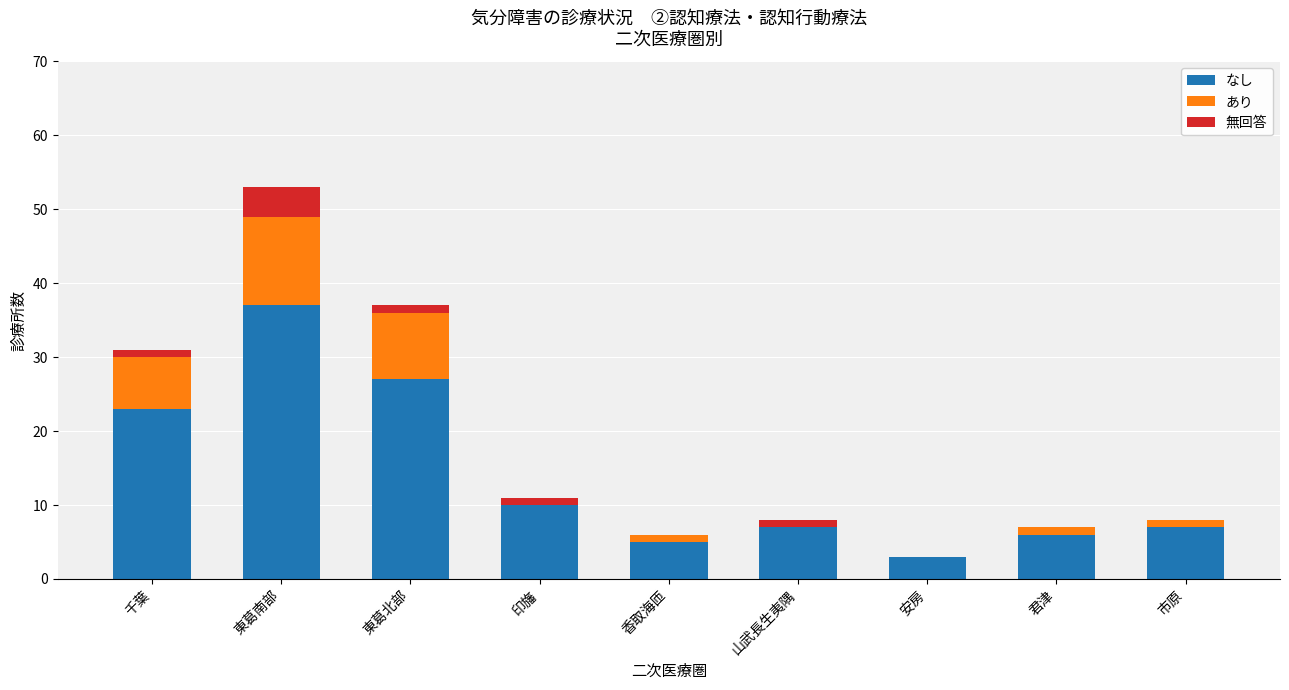

What is the sum of the なし values at 君津 and 市原?

13